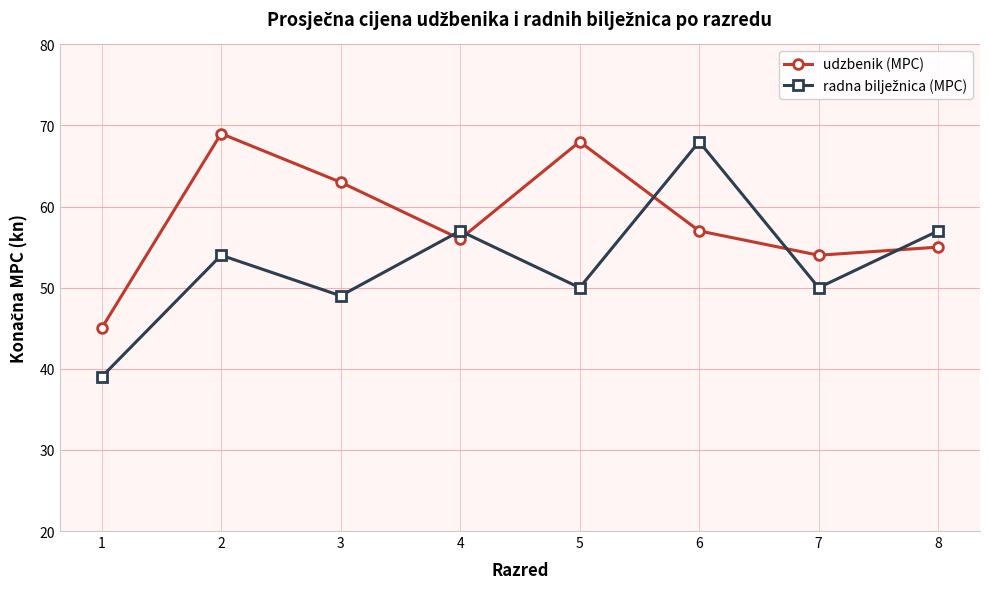

Does the chart display data point markers on the line(s)?

Yes